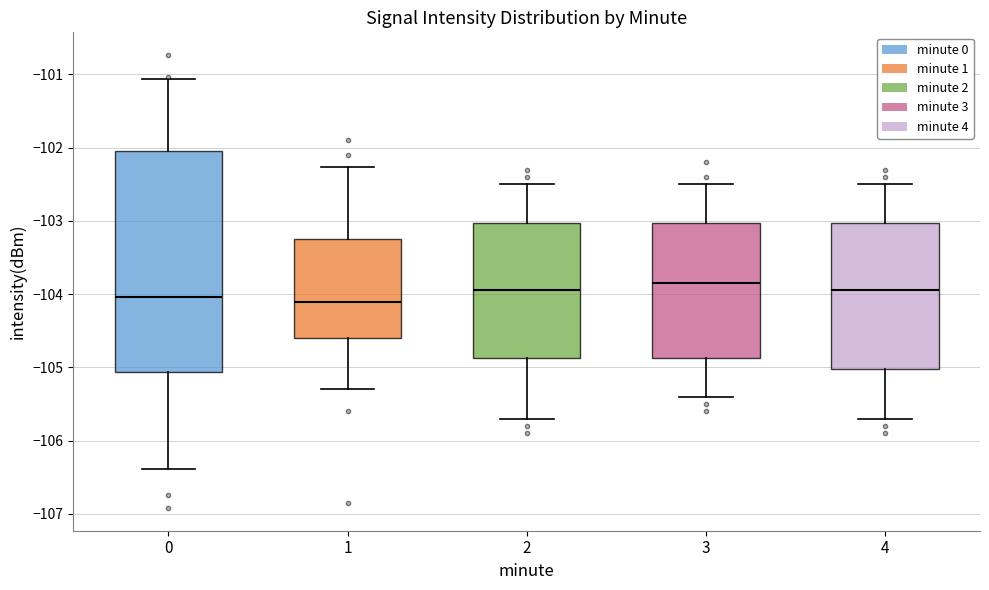

Reading left to right, read every box against the y-axis: the position of its median line, the range the box covers, and the ends of its whiskers. The values are not printed on the chart, so give them approximately, as read against the axis.

0: median -104.0, box -105.1 to -102.0, whiskers -106.4 to -101.1
1: median -104.1, box -104.6 to -103.2, whiskers -105.3 to -102.3
2: median -103.9, box -104.9 to -103.0, whiskers -105.7 to -102.5
3: median -103.8, box -104.9 to -103.0, whiskers -105.4 to -102.5
4: median -103.9, box -105.0 to -103.0, whiskers -105.7 to -102.5